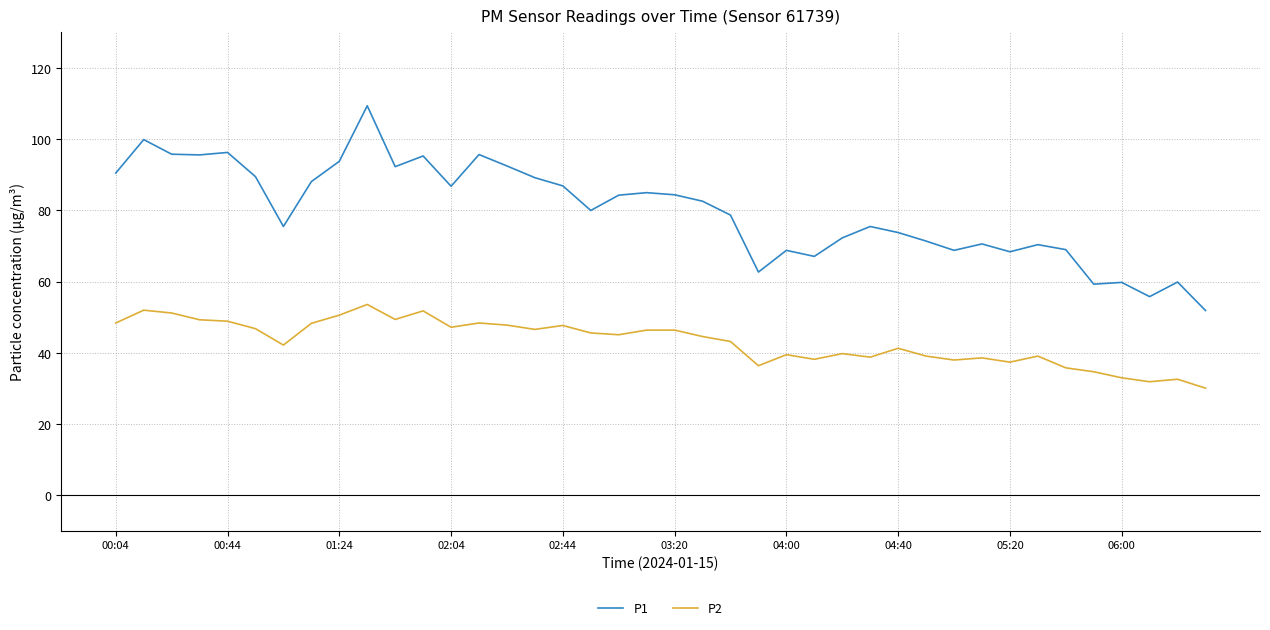

List the series in order of their overall mean, lowest first.

P2, P1